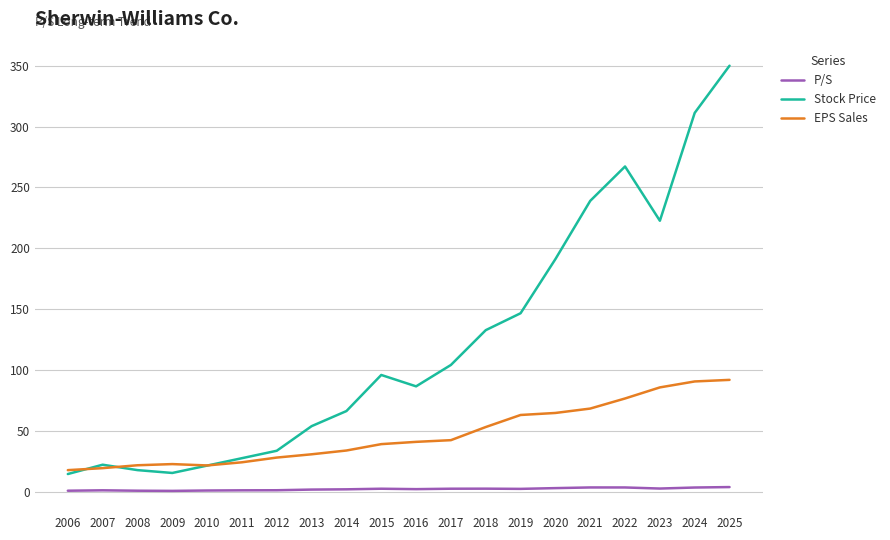

True or false: P/S and Stock Price cross at least once.

False